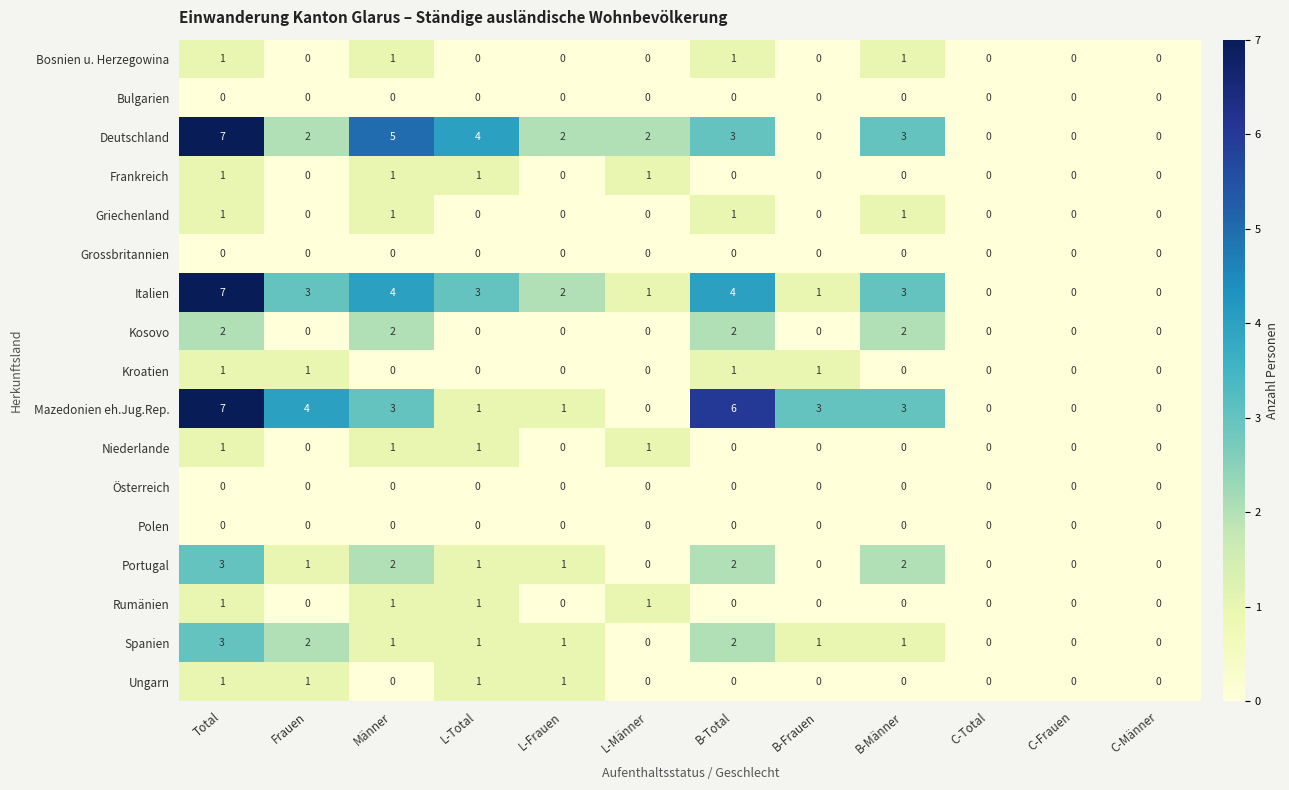

What is the spread (max minus min) of values at Total?

7